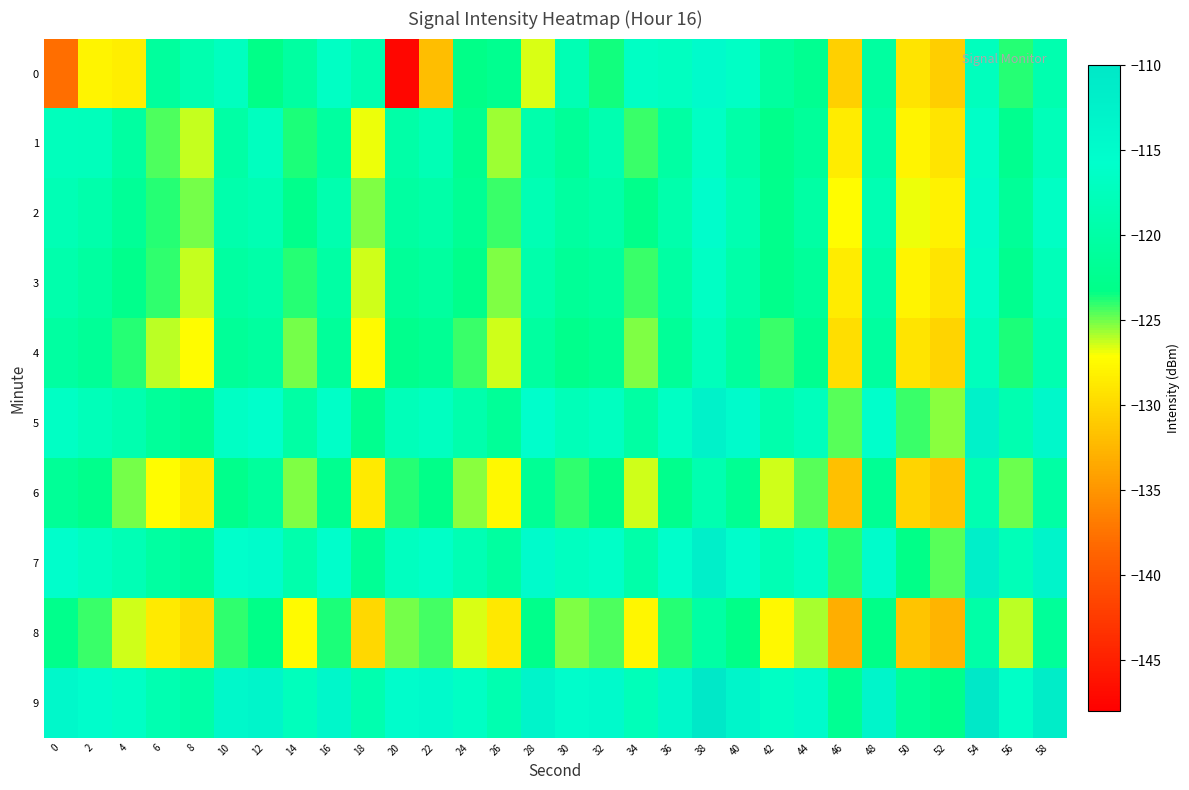

Count the number of data series in this chart.

10